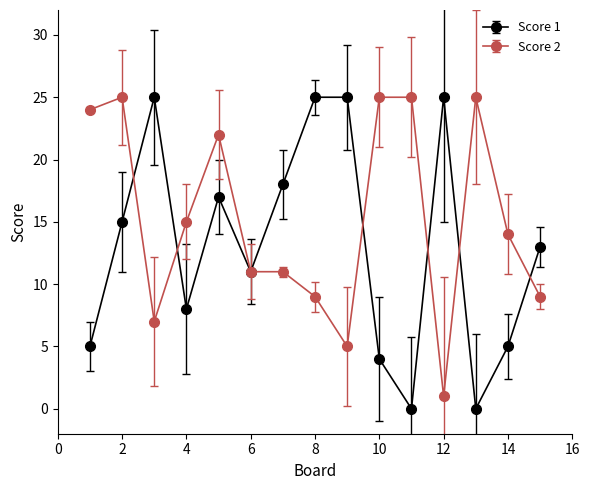

Rank the series by their average value, from lowest to highest.

Score 1, Score 2